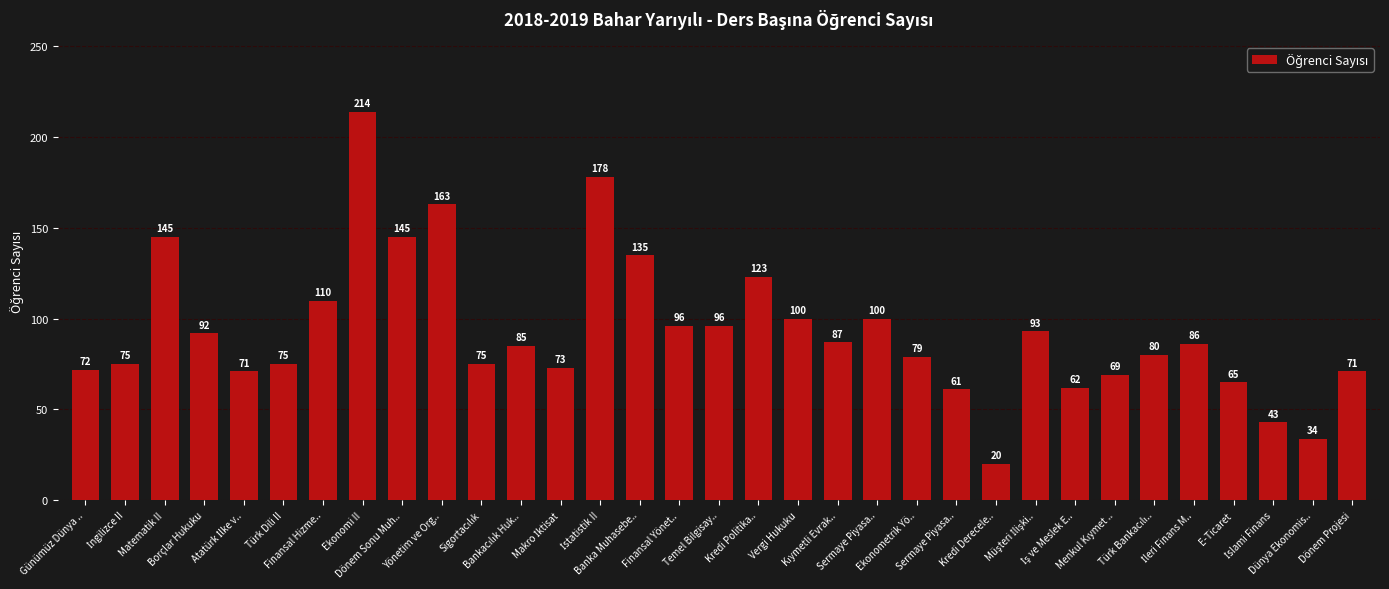

Rank the categories by value from highest to lowest.

Ekonomi II, İstatistik II, Yönetim ve Org.., Matematik II, Dönem Sonu Muh.., Banka Muhasebe.., Kredi Politika.., Finansal Hizme.., Vergi Hukuku, Sermaye Piyasa.., Finansal Yönet.., Temel Bilgisay.., Müşteri İlişki.., Borçlar Hukuku, Kıymetli Evrak.., İleri Finans M.., Bankacılık Huk.., Türk Bankacılı.., Ekonometrik Yö.., İngilizce II, Türk Dili II, Sigortacılık, Makro İktisat, Günümüz Dünya .., Atatürk İlke v.., Dönem Projesi, Menkul Kıymet .., E-Ticaret, İş ve Meslek E.., Sermaye Piyasa.., İslami Finans, Dünya Ekonomis.., Kredi Derecele..